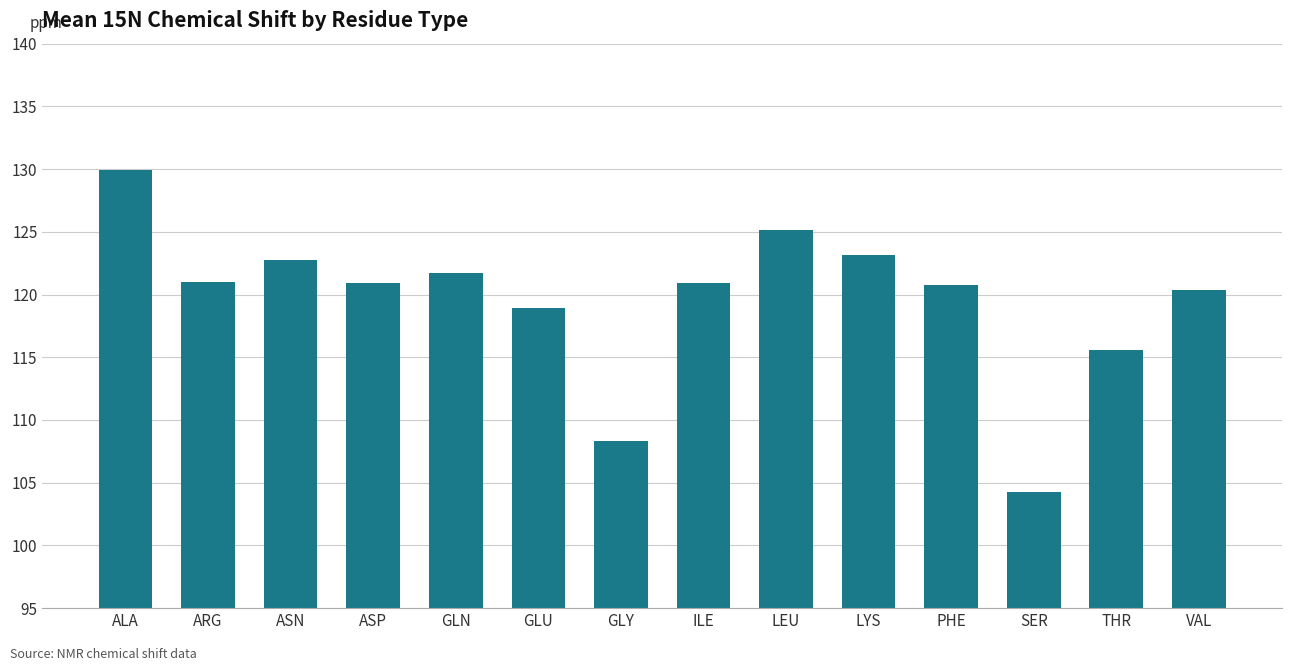

Does the chart contain any negative values?

No